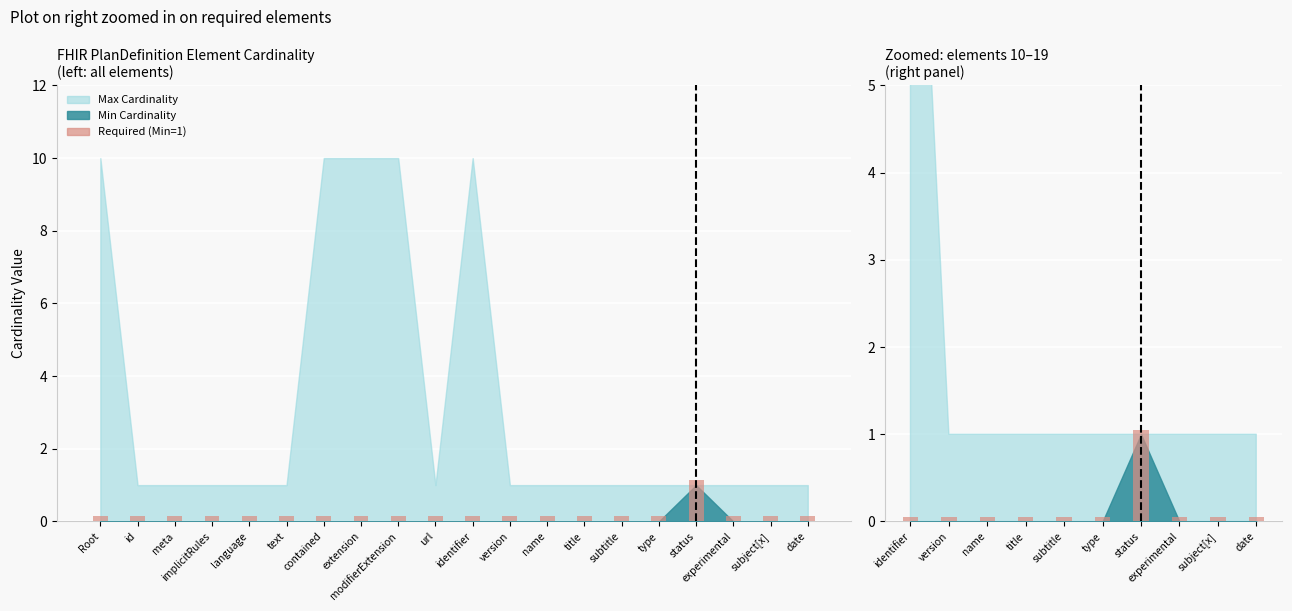

True or false: the data shows 0.0 at name.

False